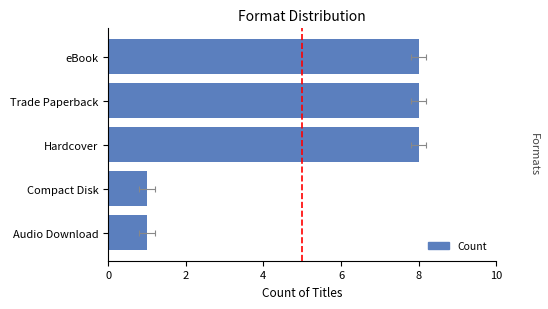

What is the value of the 2nd bar from the left?

1